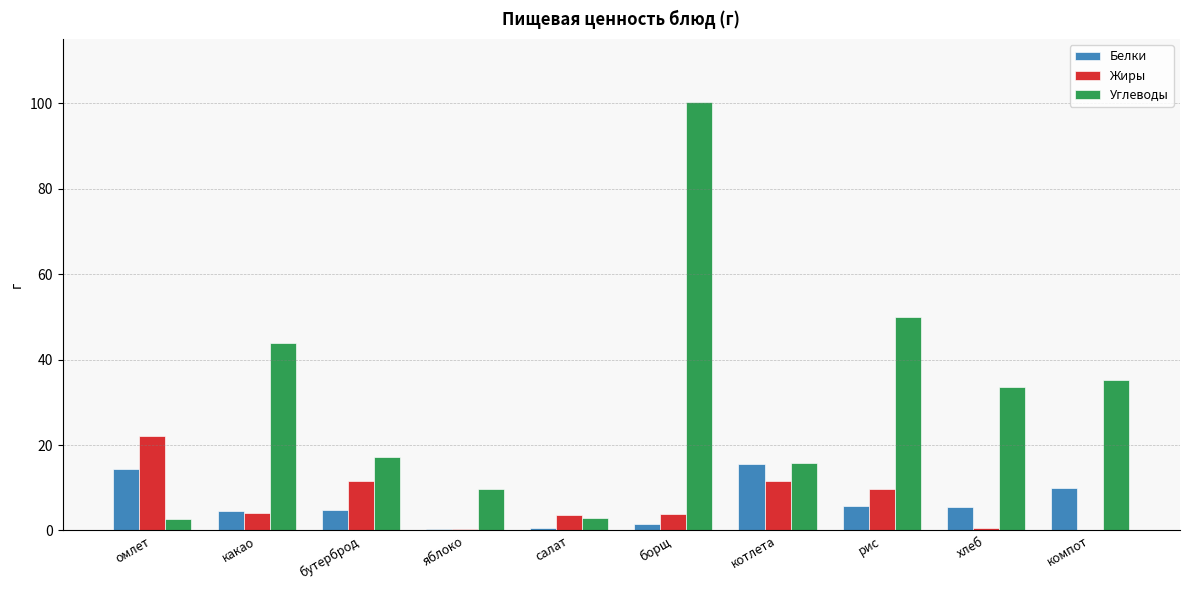

What is the maximum value shown in the chart?

100.2